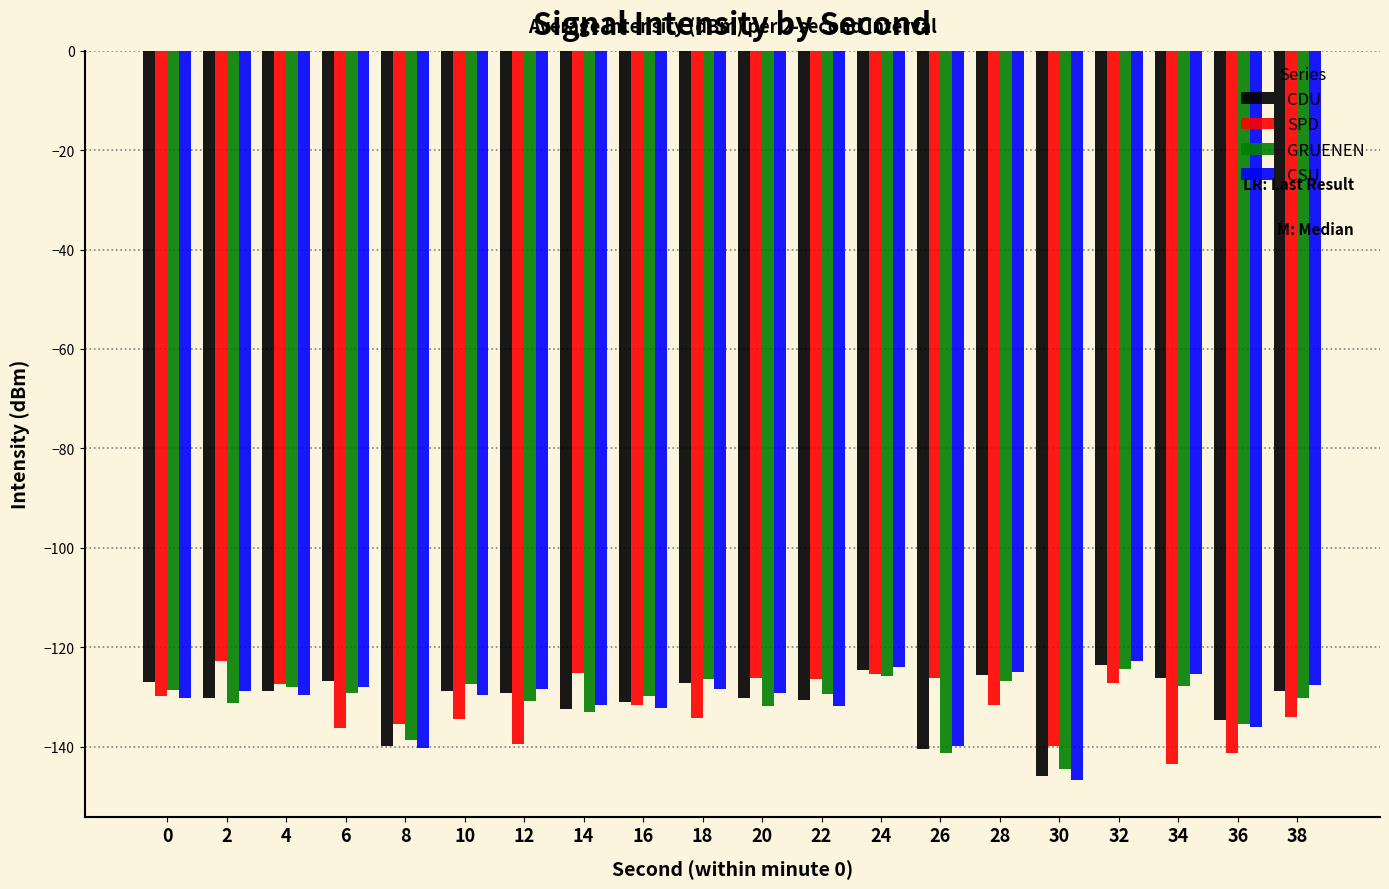

What is the value of the CSU bar at the 1st from the left?

-130.1